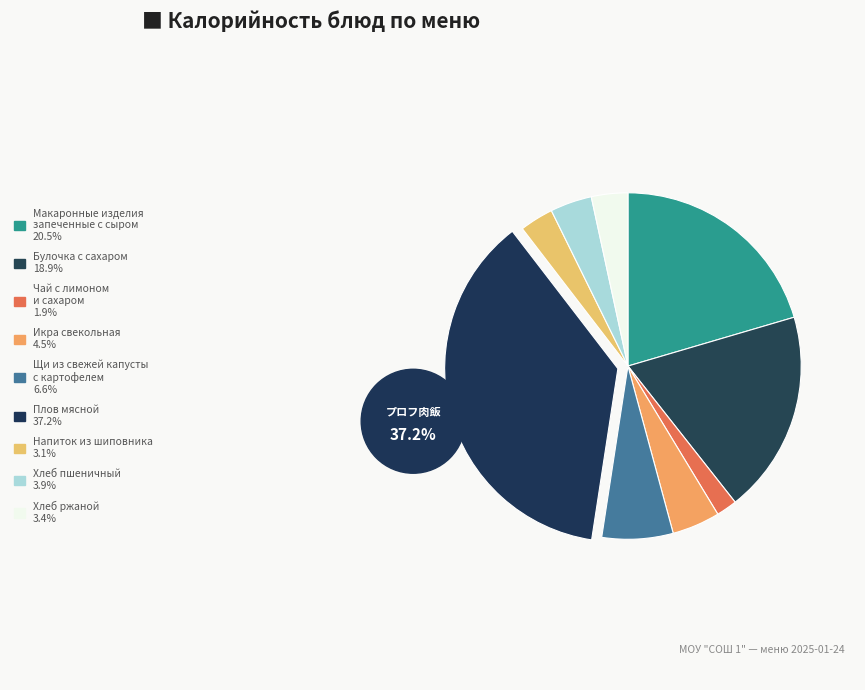

True or false: Чай с лимоном
и сахаром accounts for 1% of the total.

False